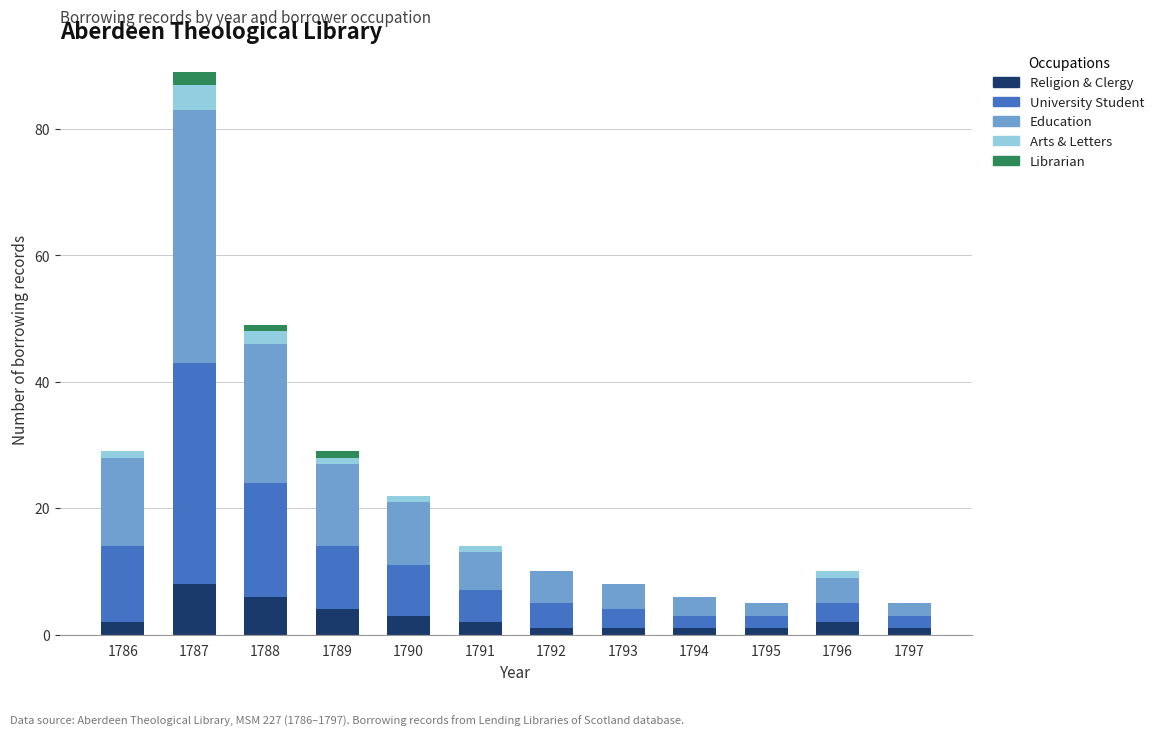

At which category is the sum across all series the highest?

1787